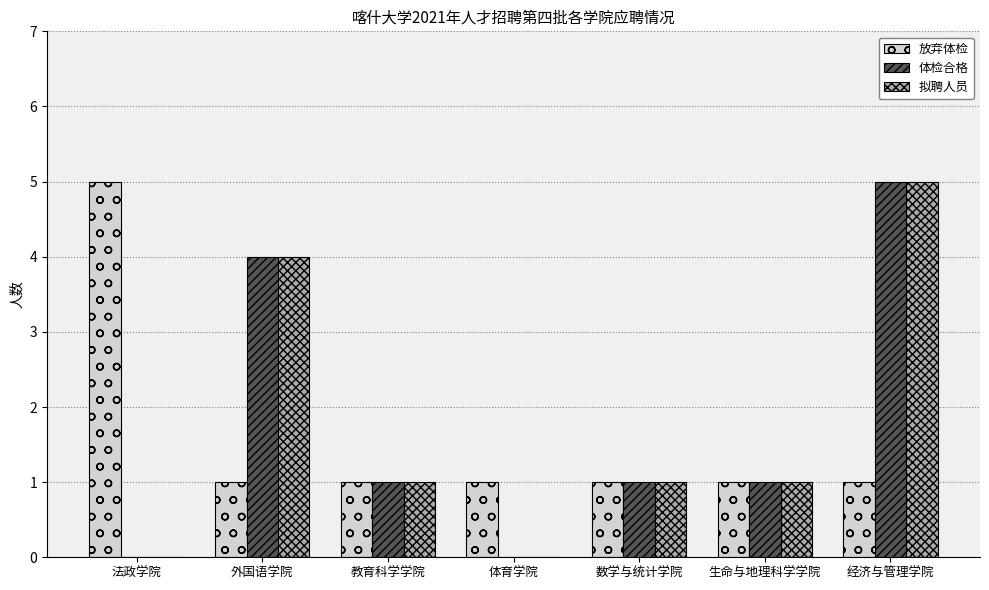

What are all the series names shown in the legend?

放弃体检, 体检合格, 拟聘人员